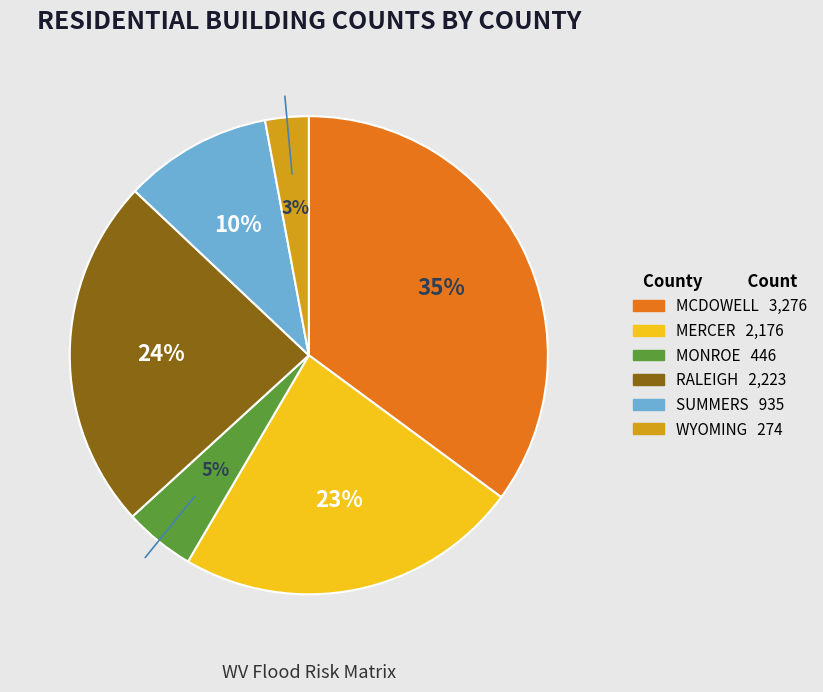

Count the number of slices in the pie.

6